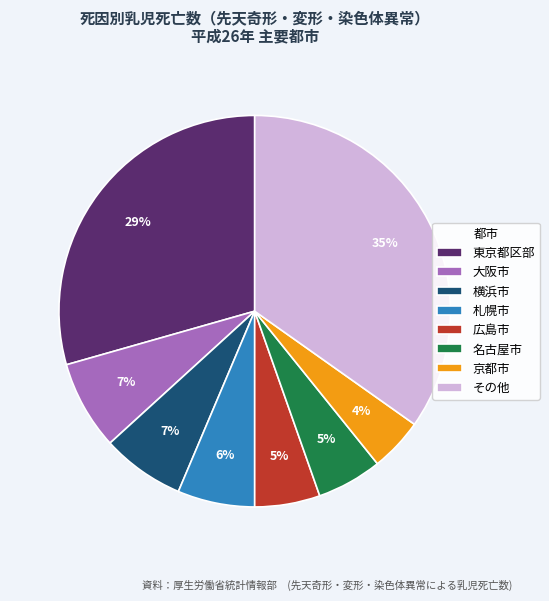

Do 広島市 and 大阪市 together represent more than half of the pie?

No